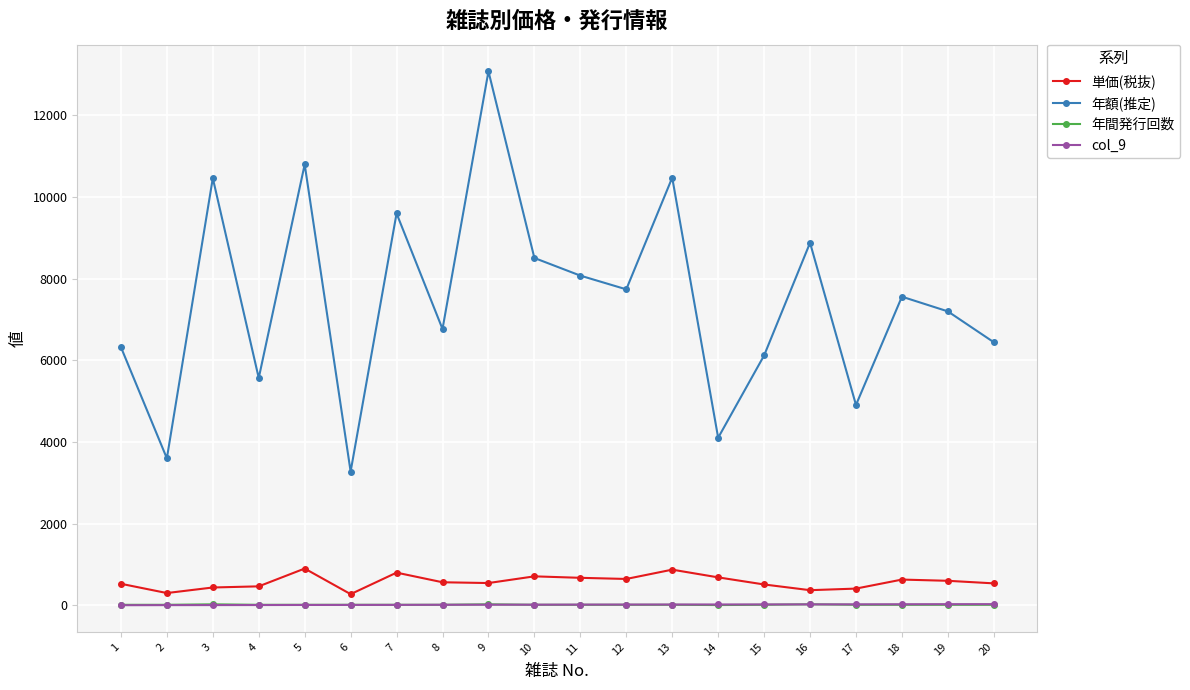

What is the value of the 単価(税抜) point at the 14th from the left?

684